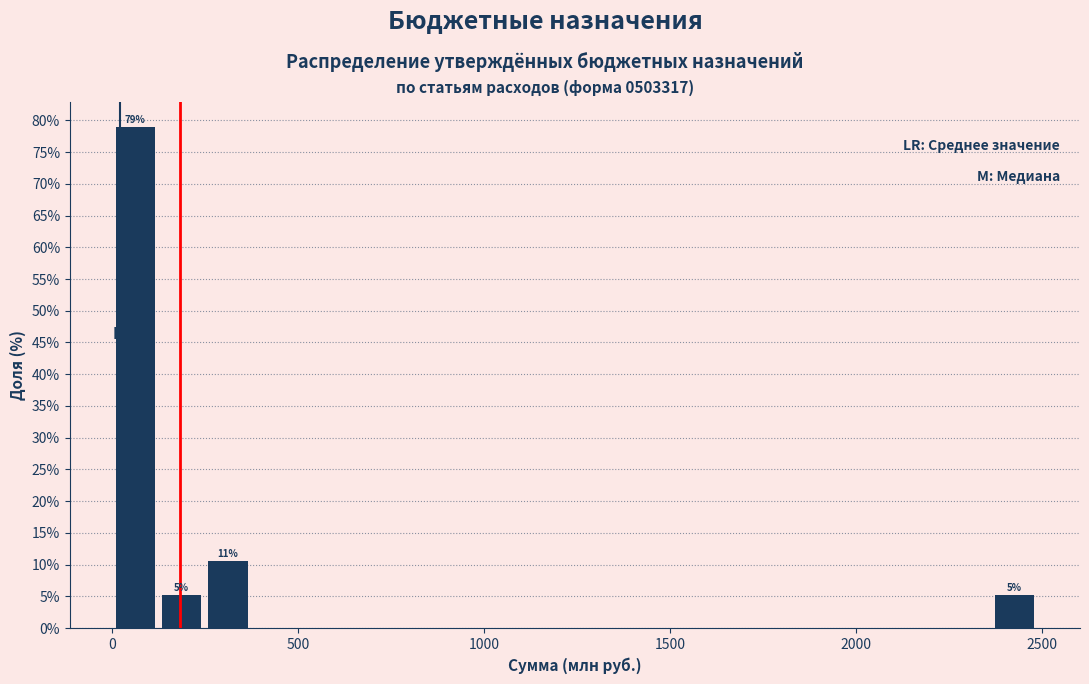

Around what value on the x-axis is the tallest bar? Give the approximate position of its centre, as read against the axis.

50